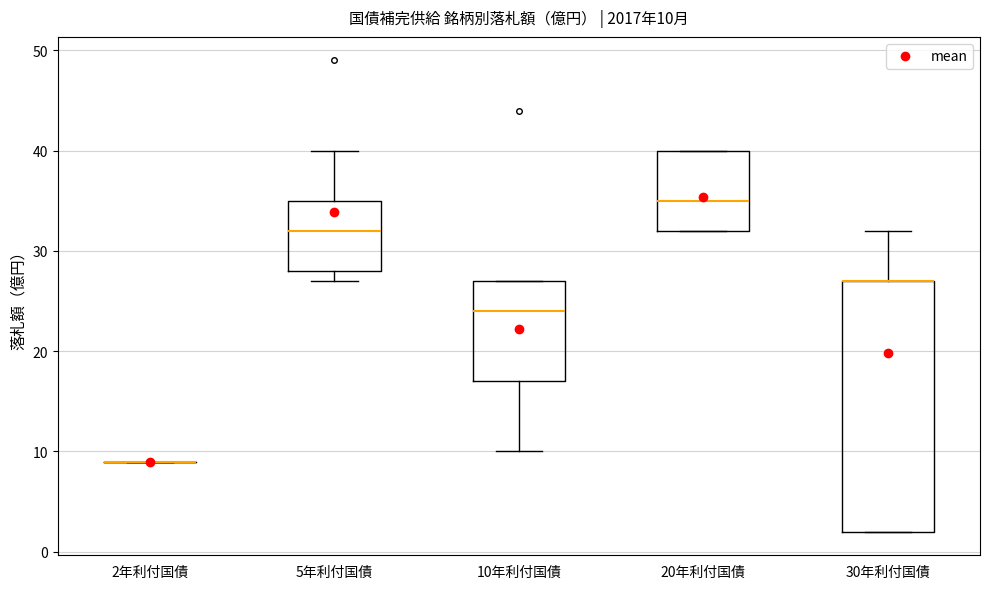

Comparing the boxes themselves (not the whiskers), which one is the tallest?

30年利付国債